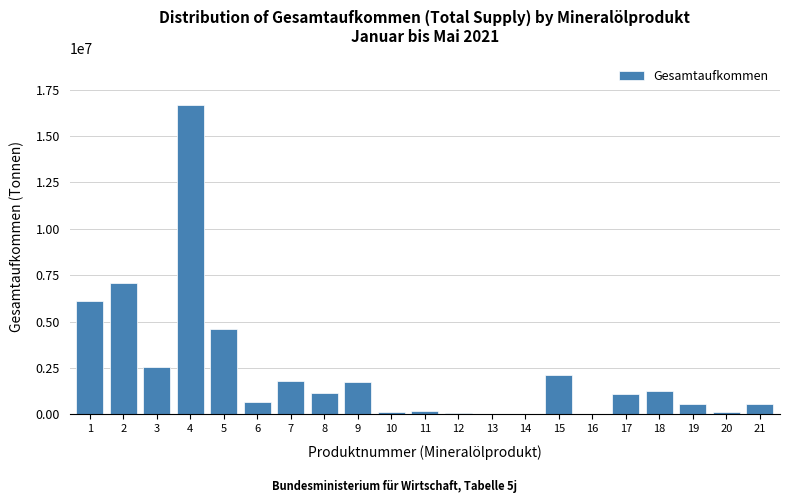

What is the greatest value displayed?

16680464